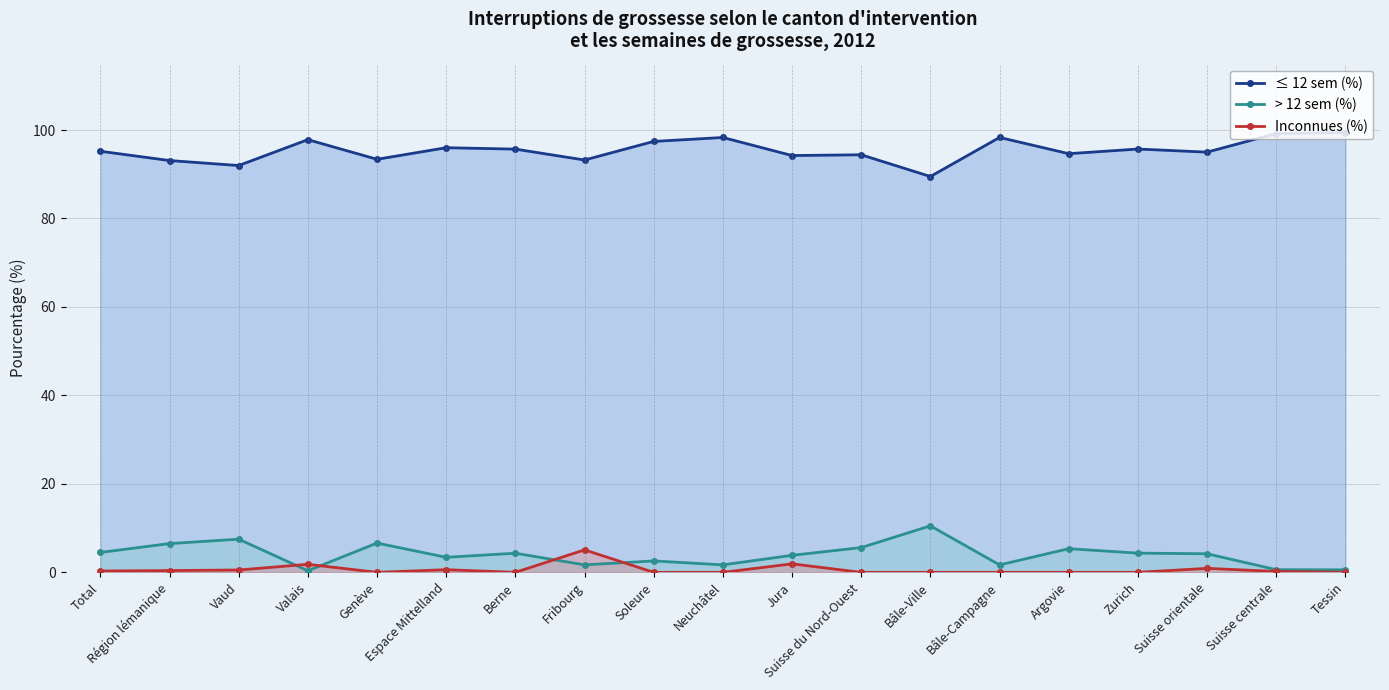

Is it true that ≤ 12 sem (%) equals 65.8 at Soleure?

False